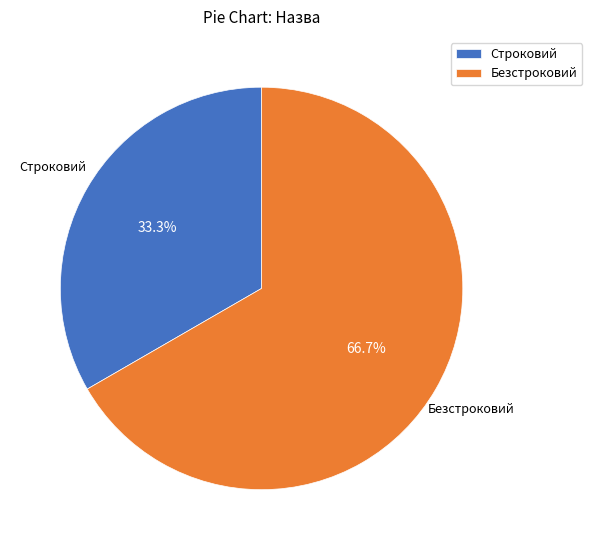

Does any single category account for the majority?

Yes